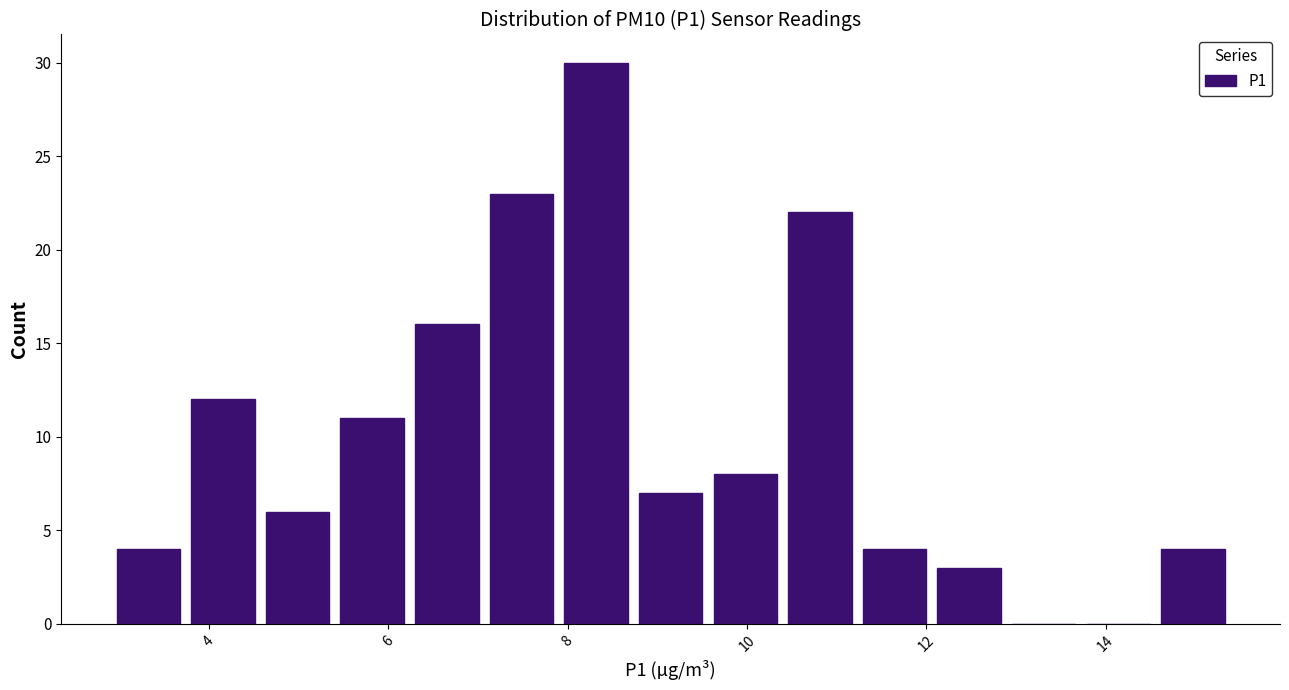

What is the height of the bar covering 4.6 to 5.4 on the x-axis? Neither the bar edges nor the heights are printed on the chart, so give them approximately, as read against the axes.

6